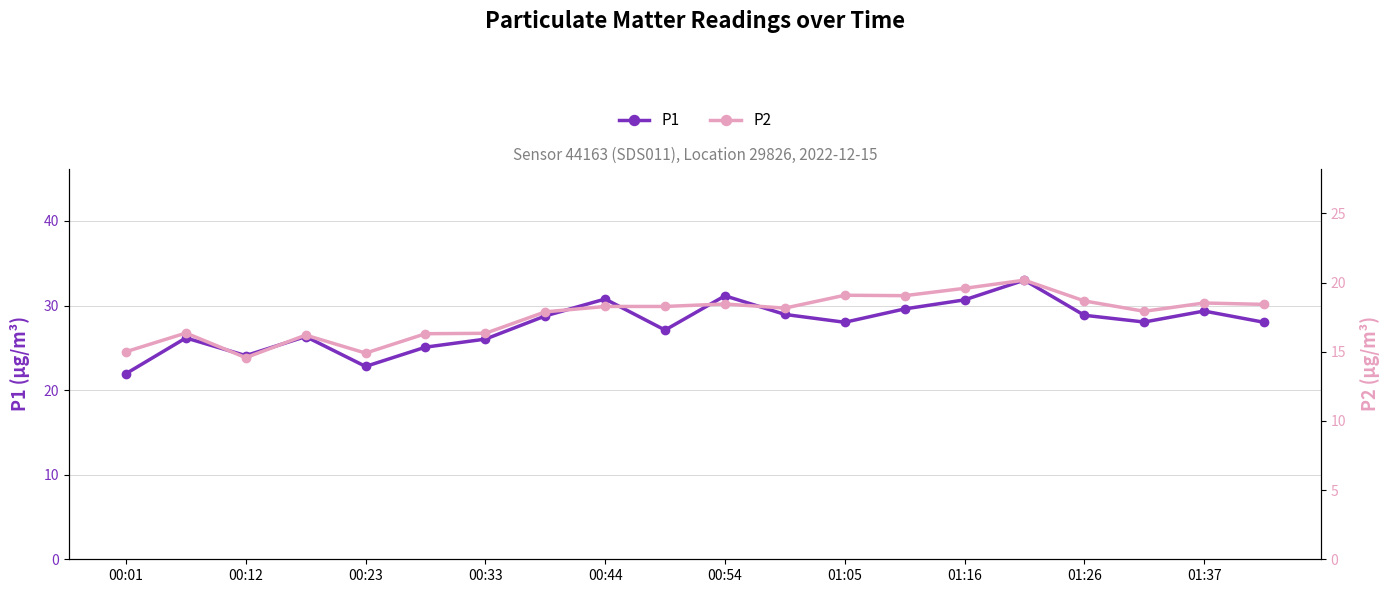

What is the difference between the maximum and minimum values in the P1 series?

11.1